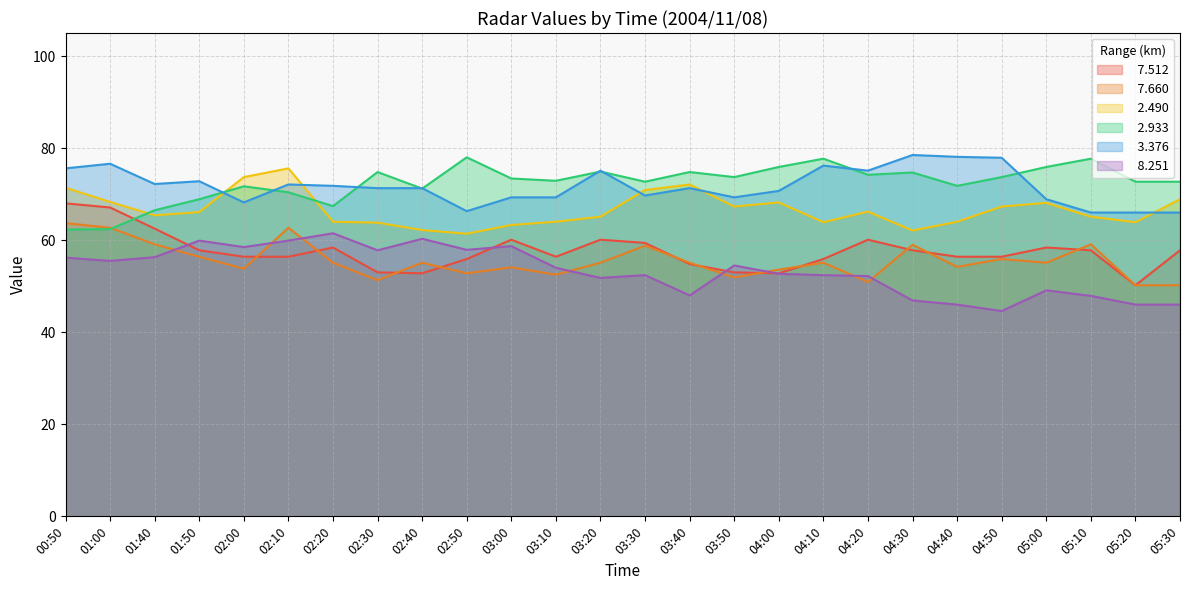

Reading right to left, extract all data points from this chart.

  7.512: 57.8	50.2	57.8	58.4	56.4	56.4	57.8	60.1	55.9	52.8	53.0	54.8	59.4	60.1	56.4	60.1	55.9	52.8	53.0	58.4	56.4	56.4	57.8	62.5	67.1	68.0
  7.660: 50.2	50.2	59.1	55.1	55.9	54.2	59.0	50.9	55.1	53.6	51.9	55.1	58.8	55.1	52.5	54.1	52.8	55.1	51.3	55.1	62.7	53.8	56.4	59.1	62.7	63.7
  2.490: 68.9	63.9	65.1	68.1	67.3	64.0	62.1	66.2	63.9	68.2	67.3	72.1	70.9	65.1	64.0	63.3	61.4	62.2	63.8	64.0	75.6	73.7	66.1	65.4	68.3	71.4
  2.933: 72.7	72.7	77.7	75.9	73.7	71.8	74.7	74.2	77.7	75.9	73.7	74.8	72.7	74.9	72.9	73.4	78.0	71.2	74.8	67.4	70.4	71.7	68.9	66.5	62.4	62.3
  3.376: 66.0	66.0	66.0	68.9	77.9	78.1	78.5	75.1	76.2	70.7	69.3	71.3	69.7	75.1	69.3	69.3	66.3	71.3	71.3	71.8	72.1	68.2	72.8	72.2	76.6	75.6
  8.251: 46.0	46.0	47.9	49.1	44.6	46.0	46.9	52.2	52.4	52.7	54.5	48.0	52.4	51.8	54.0	58.7	57.9	60.3	57.8	61.5	59.9	58.5	59.9	56.3	55.5	56.2